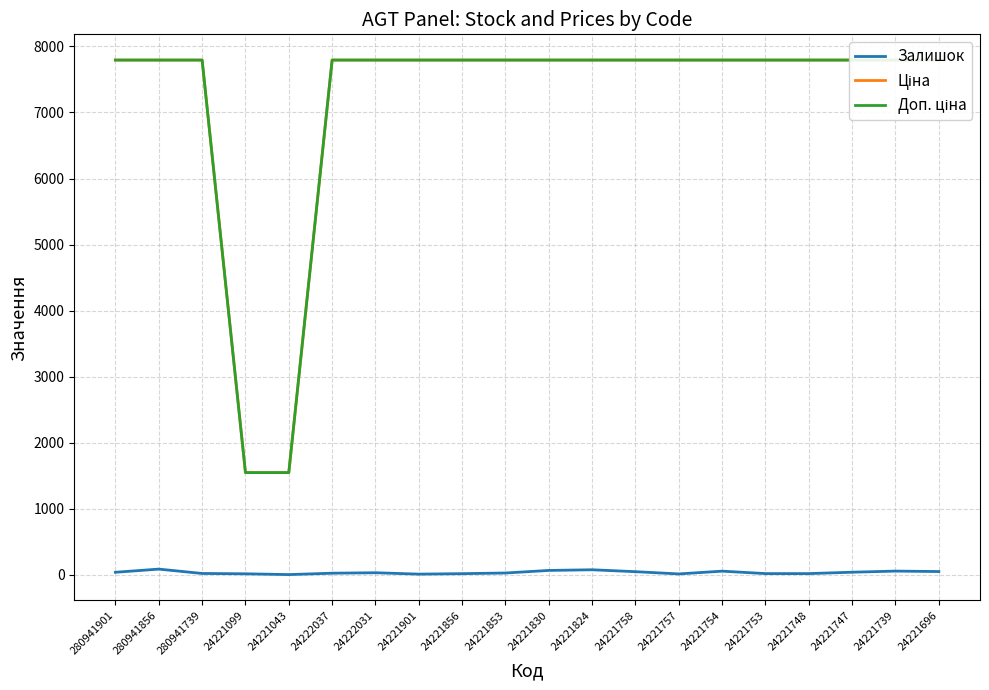

Where is Ціна nearest to the value 4670?

24221099